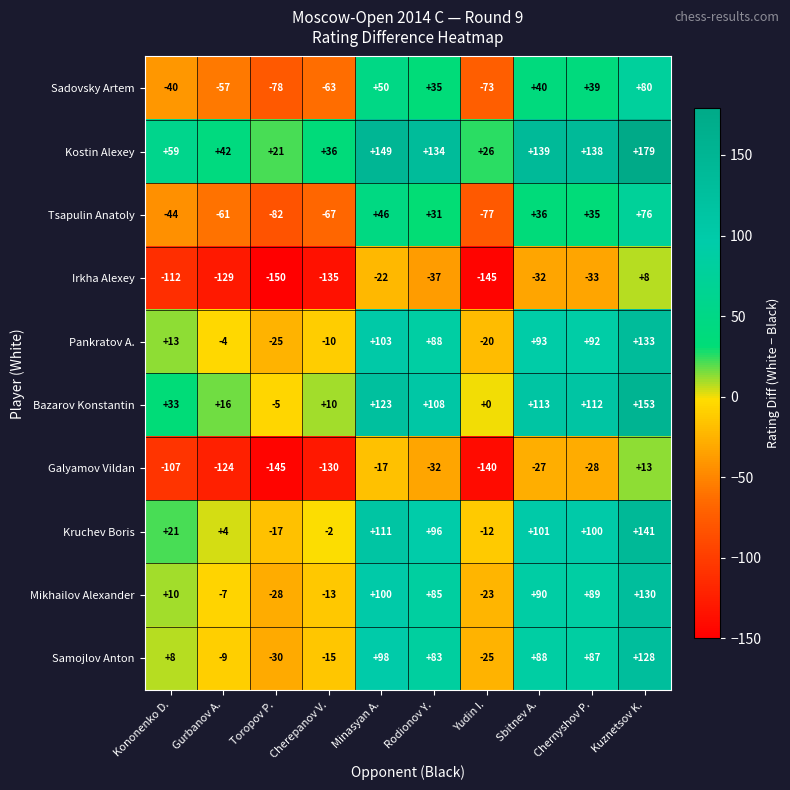

At how many categories does at least one series exceed 24?

9